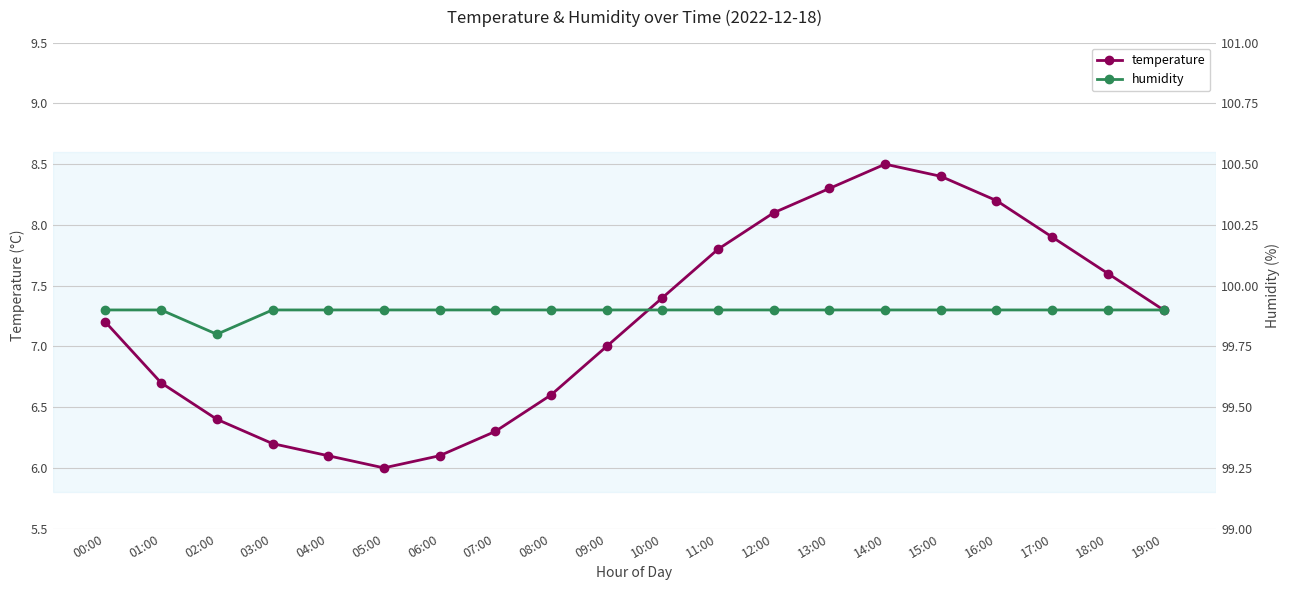

Reading left to right, list all the values displayed in this chart.

temperature: 7.2	6.7	6.4	6.2	6.1	6.0	6.1	6.3	6.6	7.0	7.4	7.8	8.1	8.3	8.5	8.4	8.2	7.9	7.6	7.3
humidity: 99.9	99.9	99.8	99.9	99.9	99.9	99.9	99.9	99.9	99.9	99.9	99.9	99.9	99.9	99.9	99.9	99.9	99.9	99.9	99.9